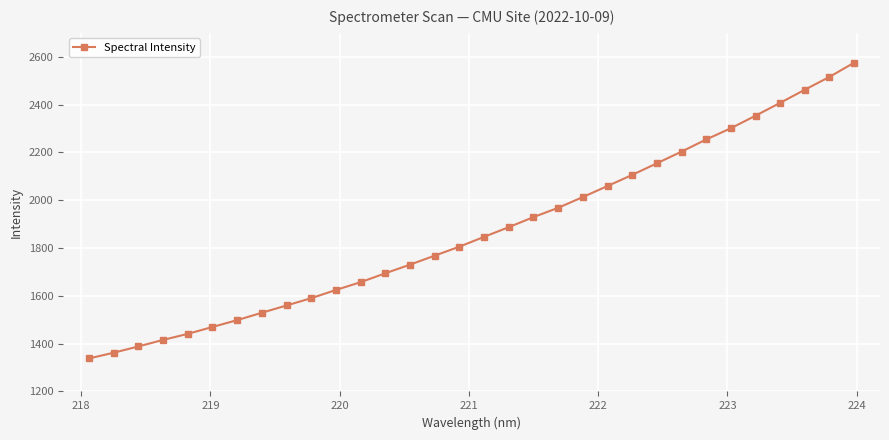

How many lines are shown in the chart?

1